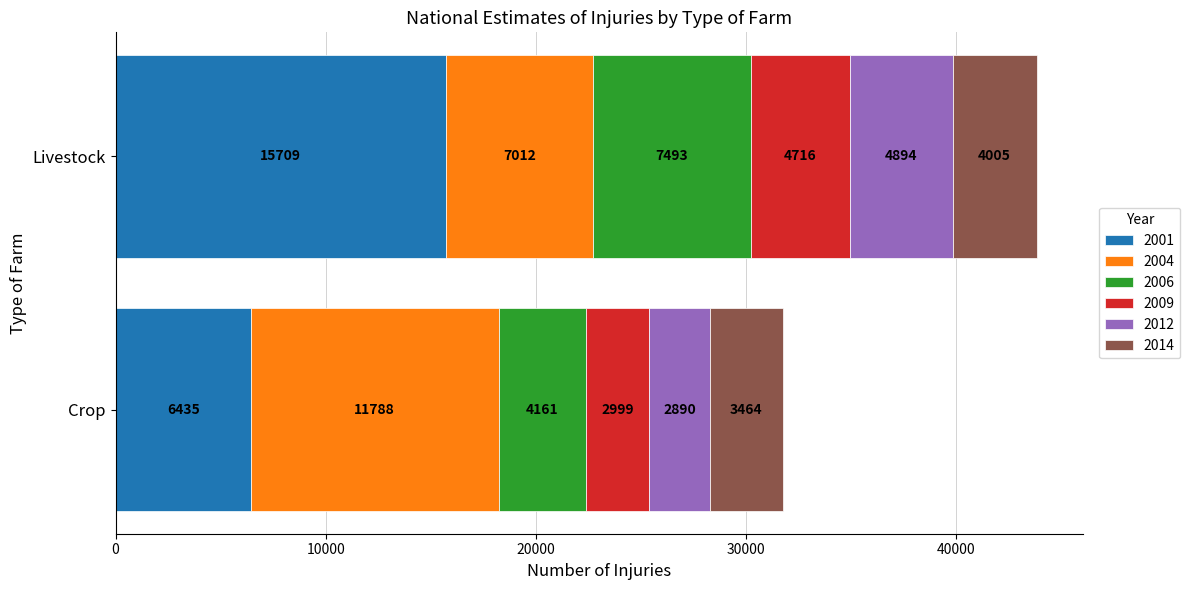

The value of 2001 at Livestock is 22256. True or false?

False